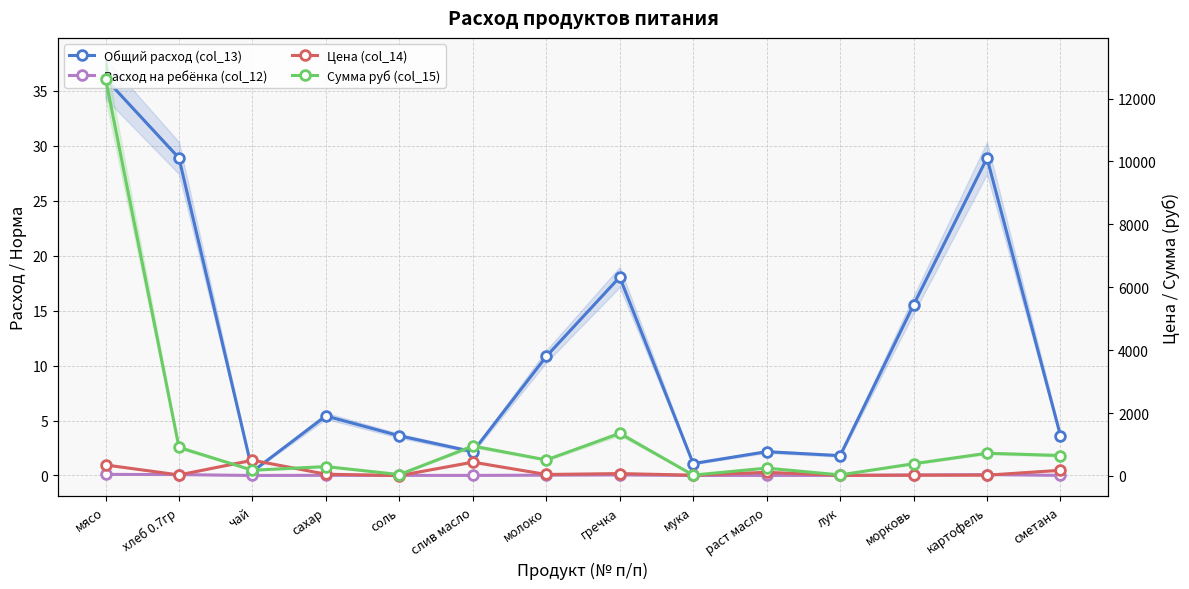

Reading left to right, transcribe all the data shown in this chart.

Общий расход (col_13): 36.1	28.9	0.4	5.4	3.6	2.2	10.8	18.1	1.1	2.2	1.8	15.5	28.9	3.6
Расход на ребёнка (col_12): 0.1	0.1	0.0	0.0	0.0	0.0	0.0	0.1	0.0	0.0	0.0	0.0	0.1	0.0
Цена (col_14): 350.0	31.4	500.0	55.0	12.0	438.9	47.0	75.0	24.0	115.0	18.0	25.0	25.0	180.0
Сумма руб (col_15): 12635.0	907.7	180.5	297.8	43.3	950.6	509.0	1353.8	26.0	249.1	32.5	388.1	722.0	649.8